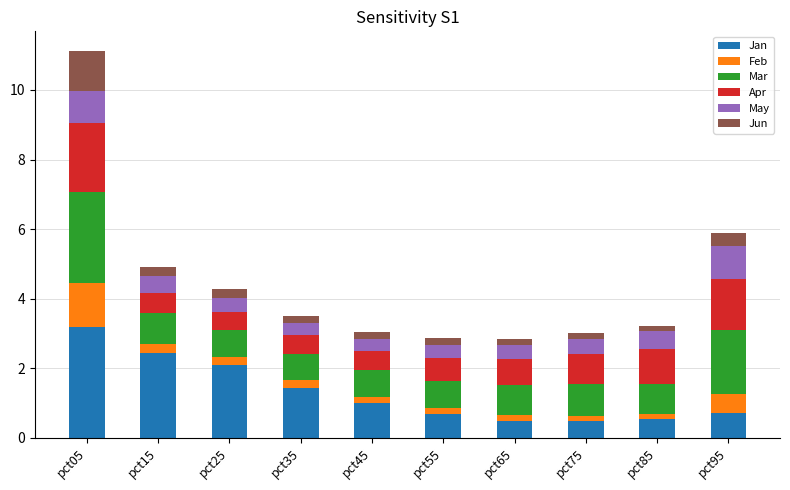

Which category has the highest value in the Jan series?

pct05